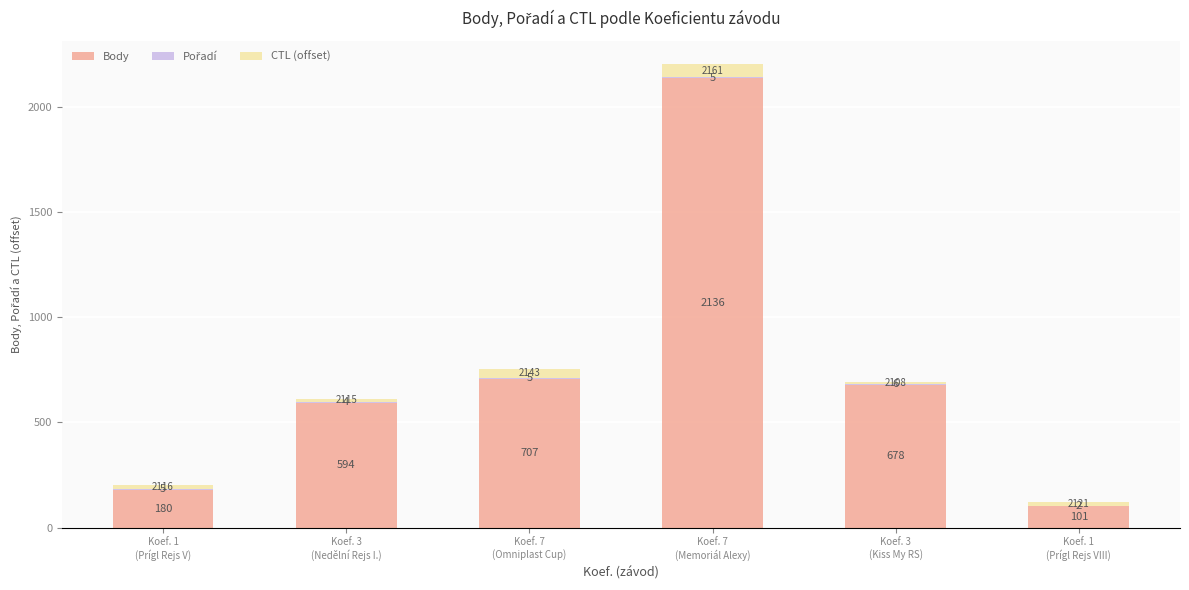

What is the maximum value for Body?

2136